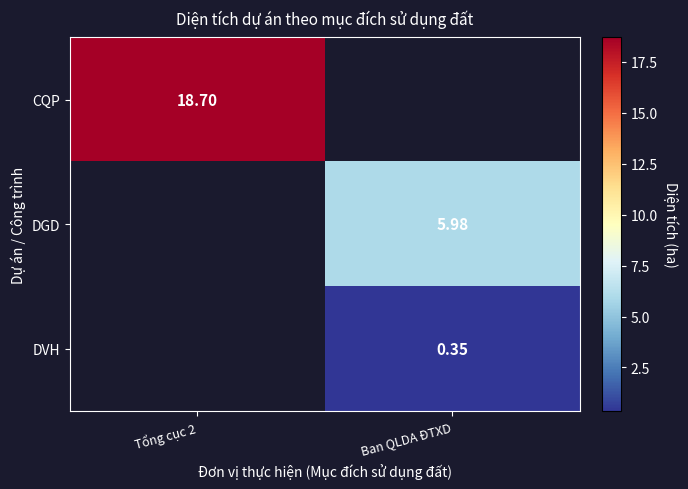

The value of DVH at Ban QLDA ĐTXD is 0.6. True or false?

False